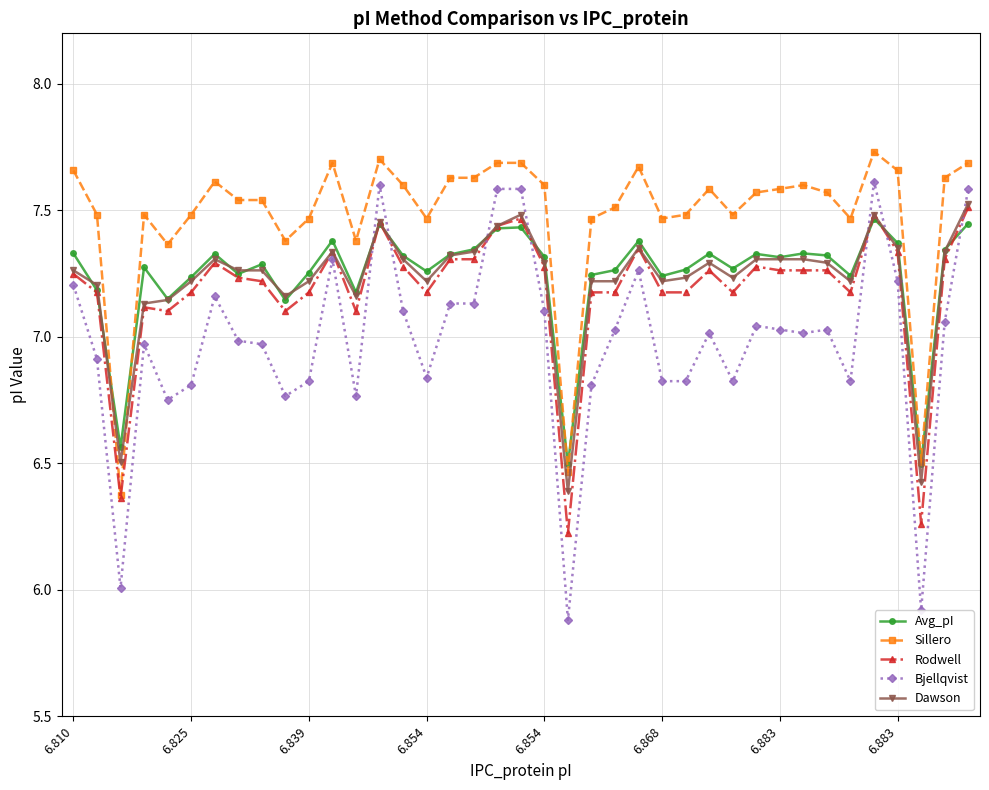

Which series has the widest spread of values?

Bjellqvist